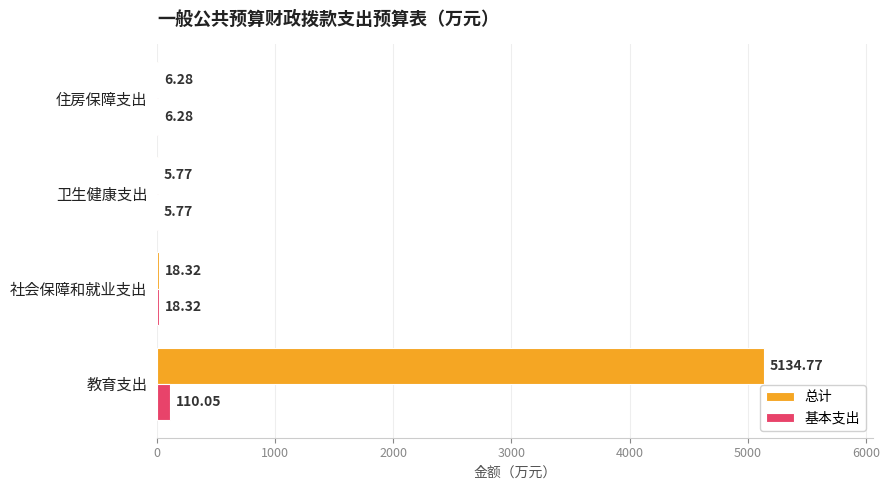

How many values in the 总计 series exceed 18?

2